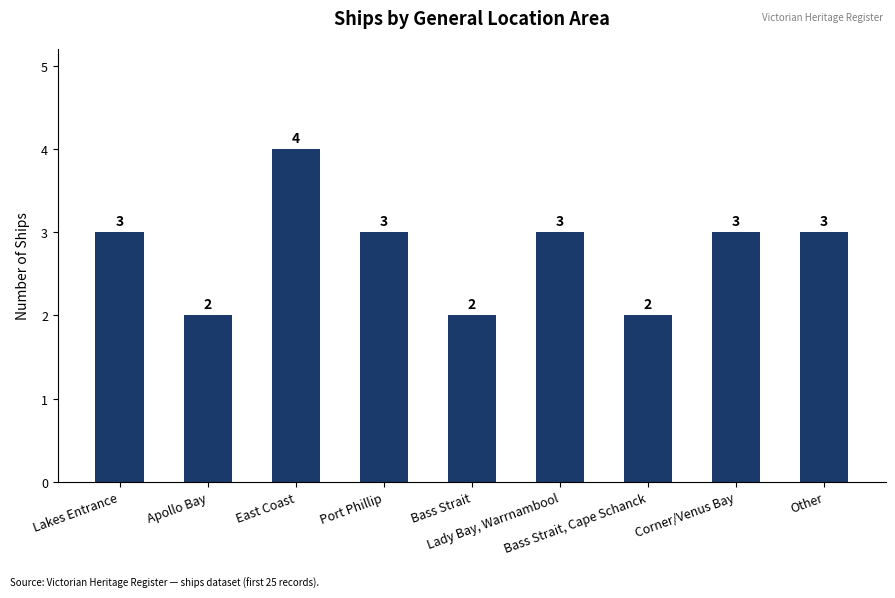

The value at Other is 4. True or false?

False